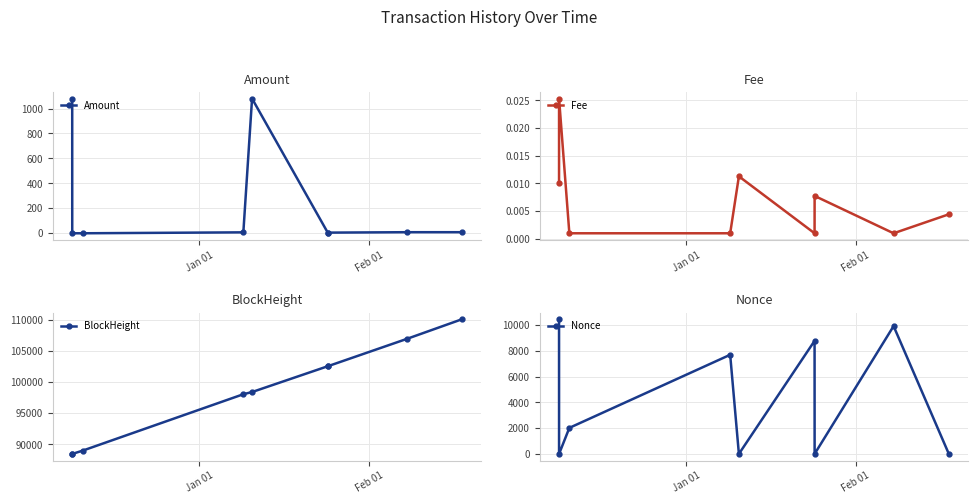

How many interior local peaks does the Nonce series have?

3